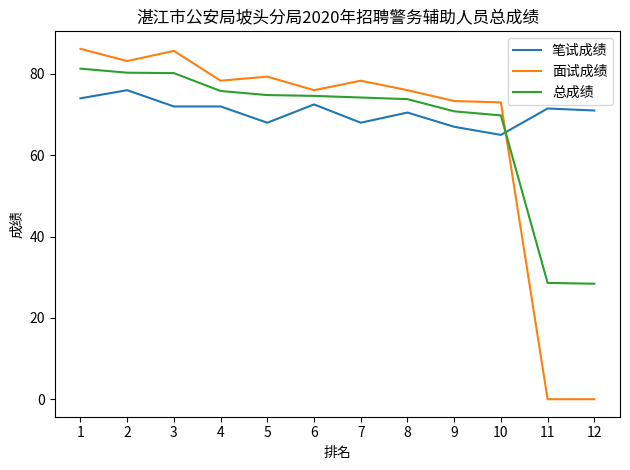

The value of 总成绩 at 5 is 134.3. True or false?

False